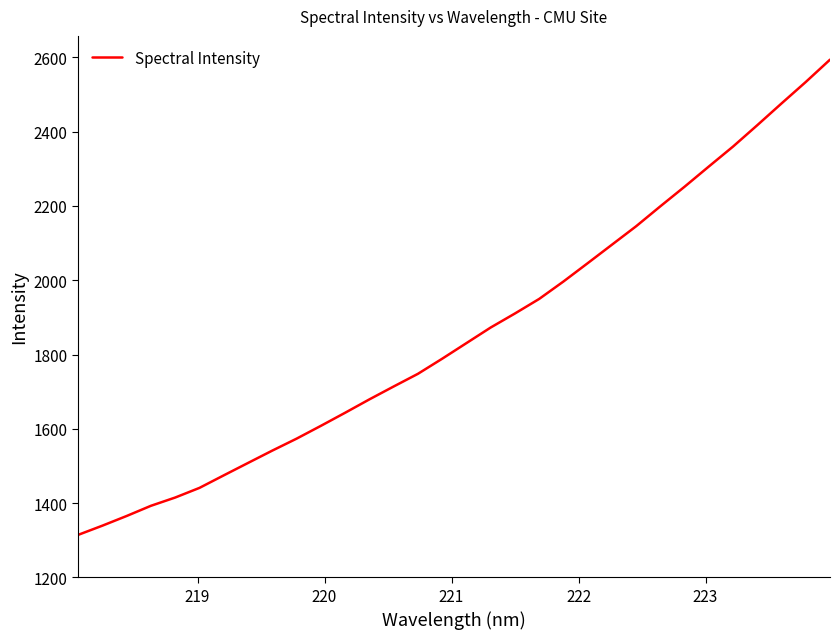

What is the difference between the second highest and minimum values?

1219.6